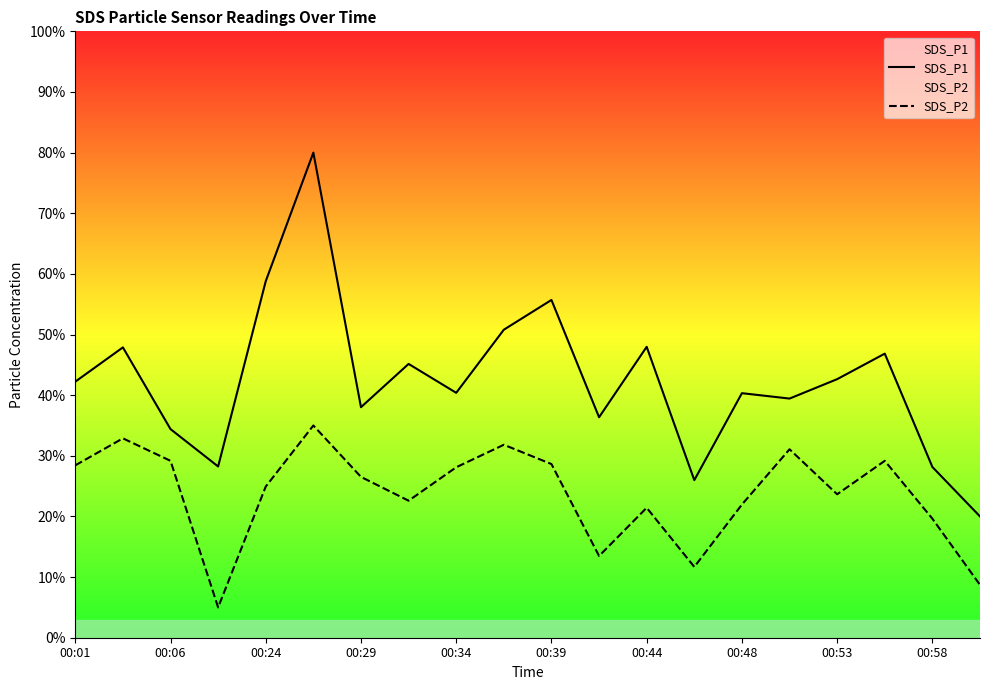

Rank the series by their average value, from highest to lowest.

SDS_P1, SDS_P2